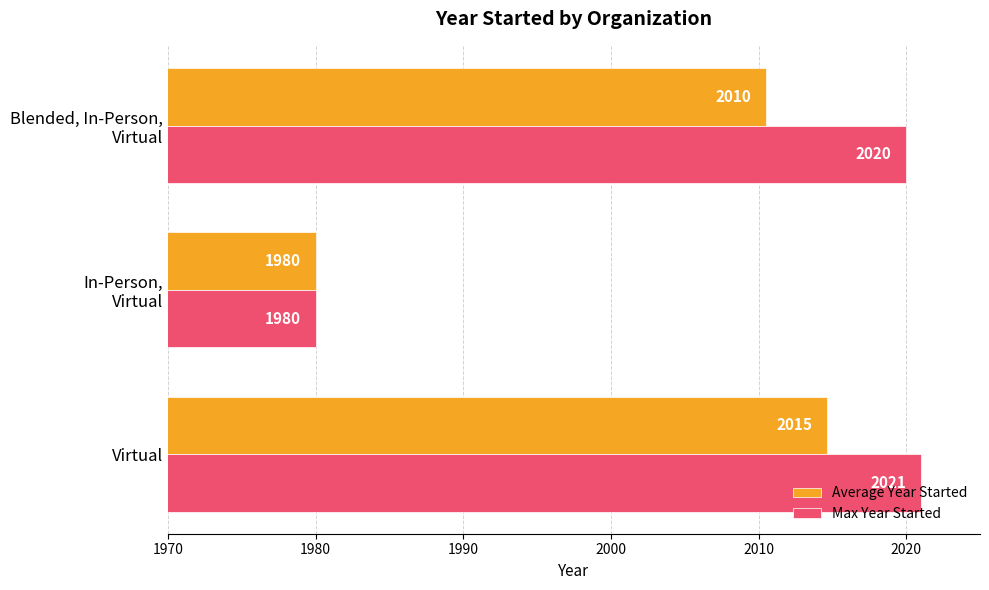

Which series has the largest range (max minus min)?

Max Year Started